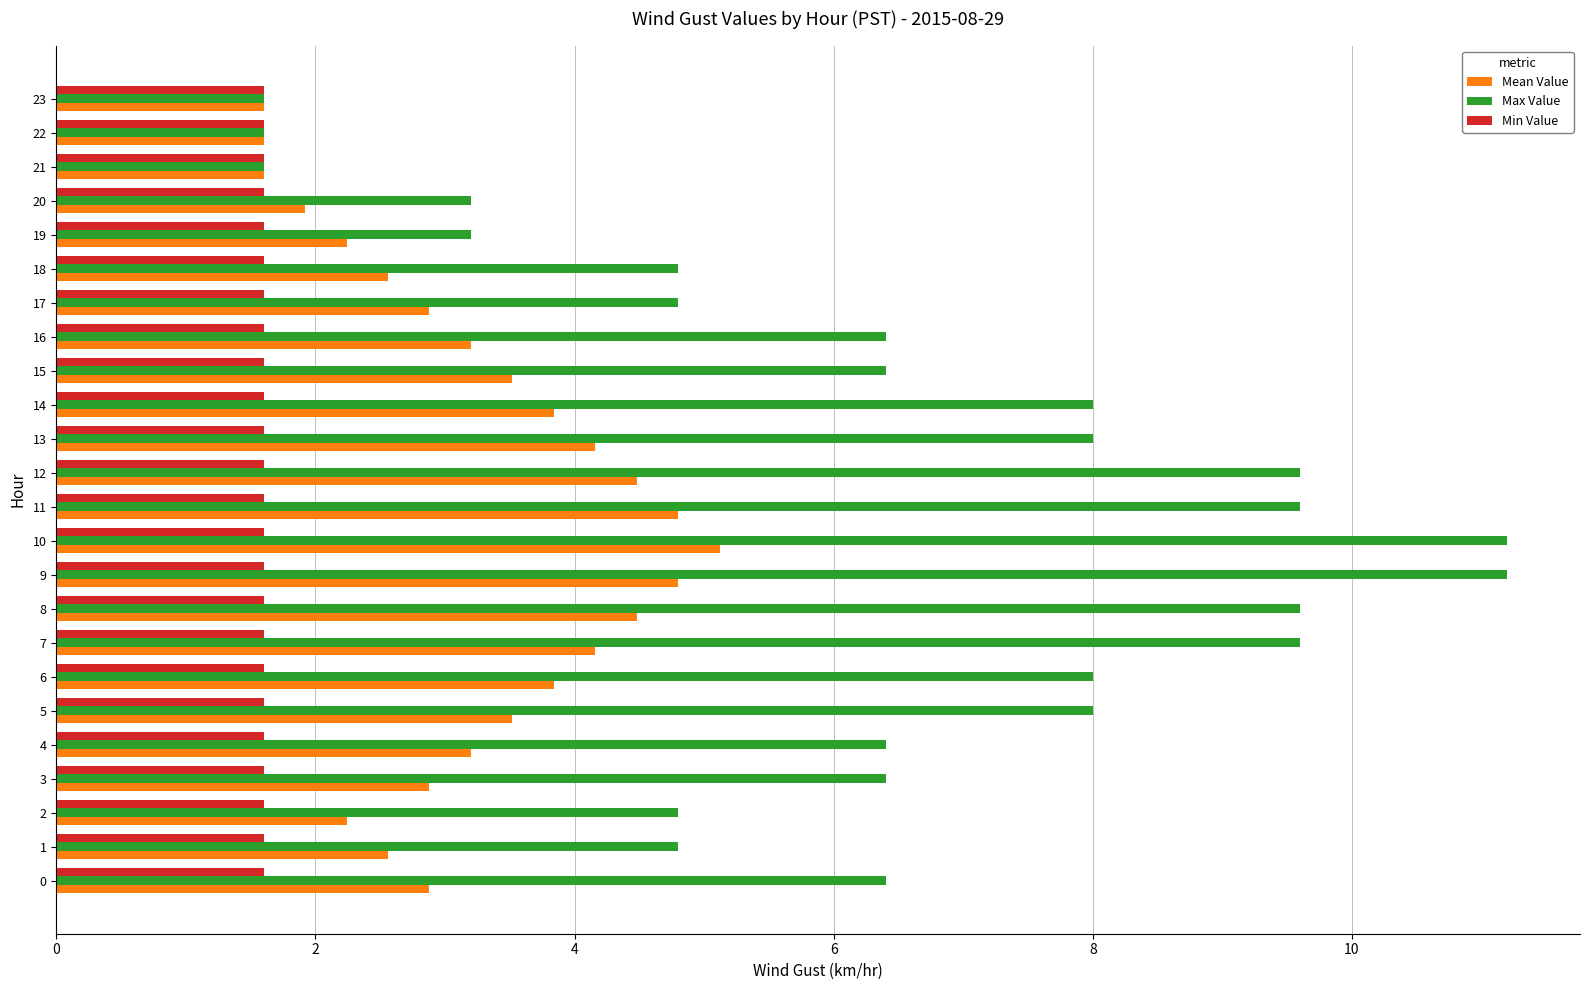

The value of Max Value at 15 is 3.7. True or false?

False